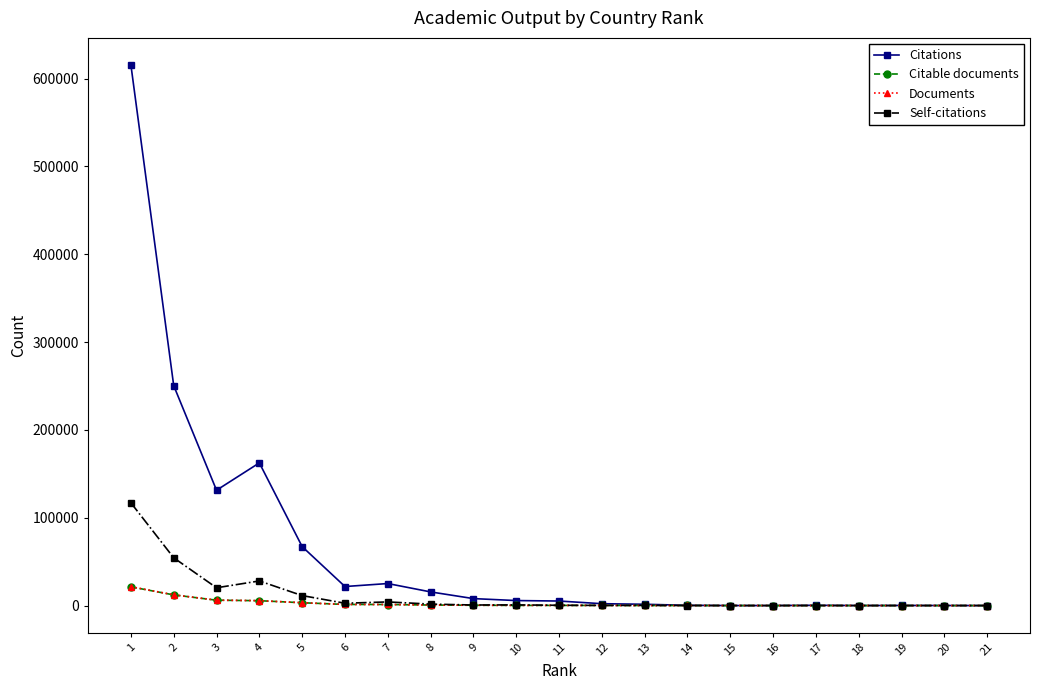

At which category does the chart reach its peak across all series?

1